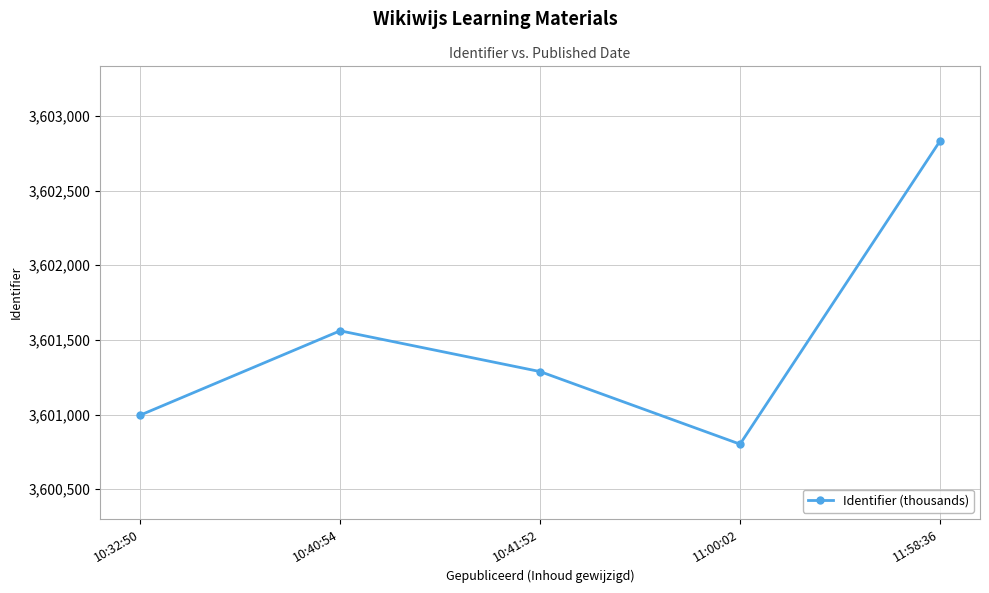

What is the label of the 1st point from the right?

11:58:36